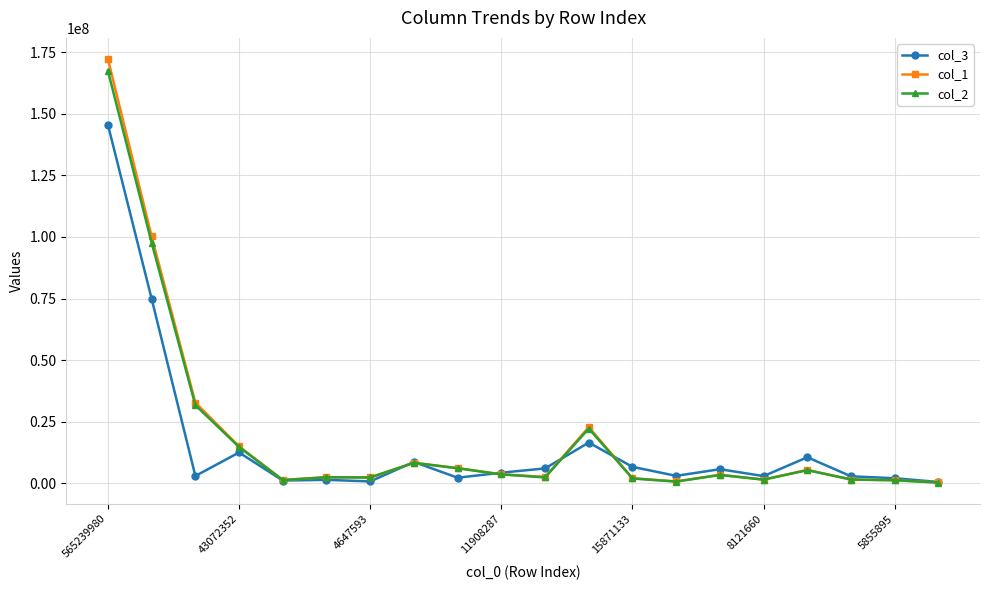

Which series has the widest spread of values?

col_1